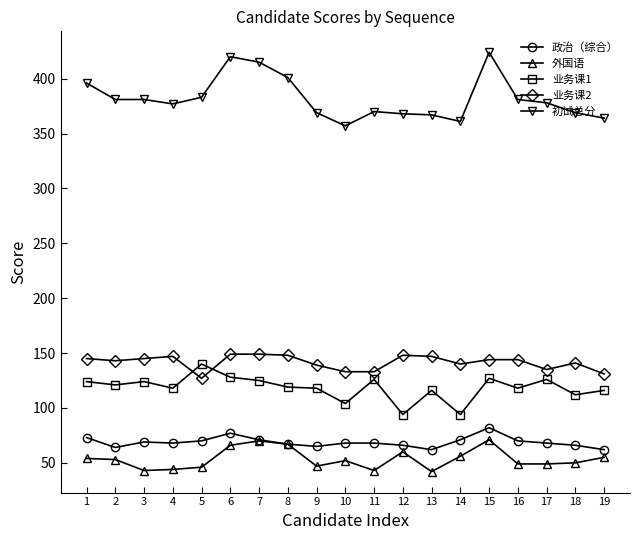

How many intersections are there between 业务课2 and 业务课1?

2